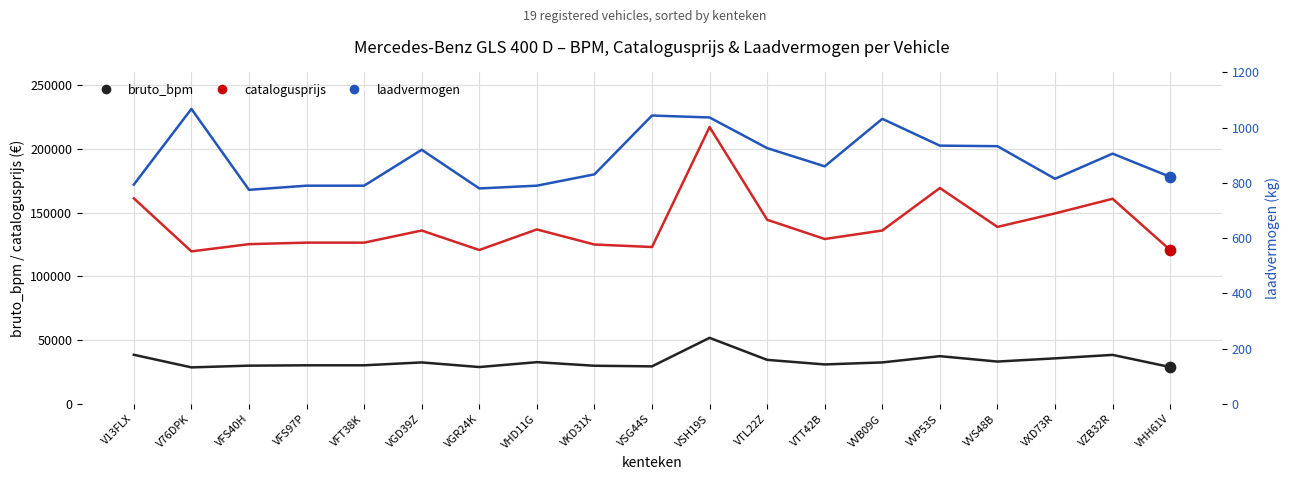

Is the value of laadvermogen at VVB09G greater than the value of catalogusprijs at VVS48B?

No